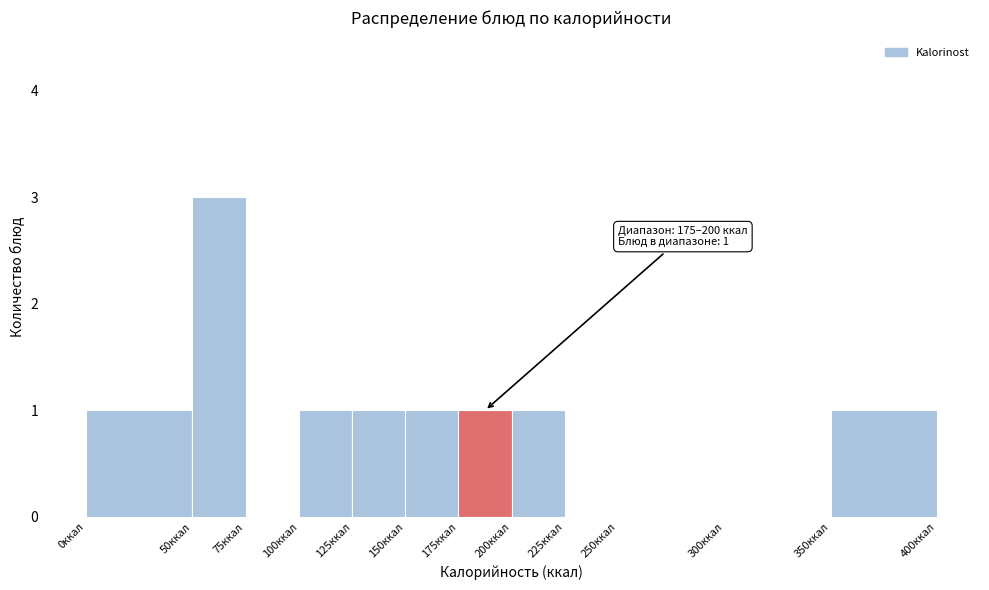

Which range on the x-axis has the tallest bar?

50 to 75